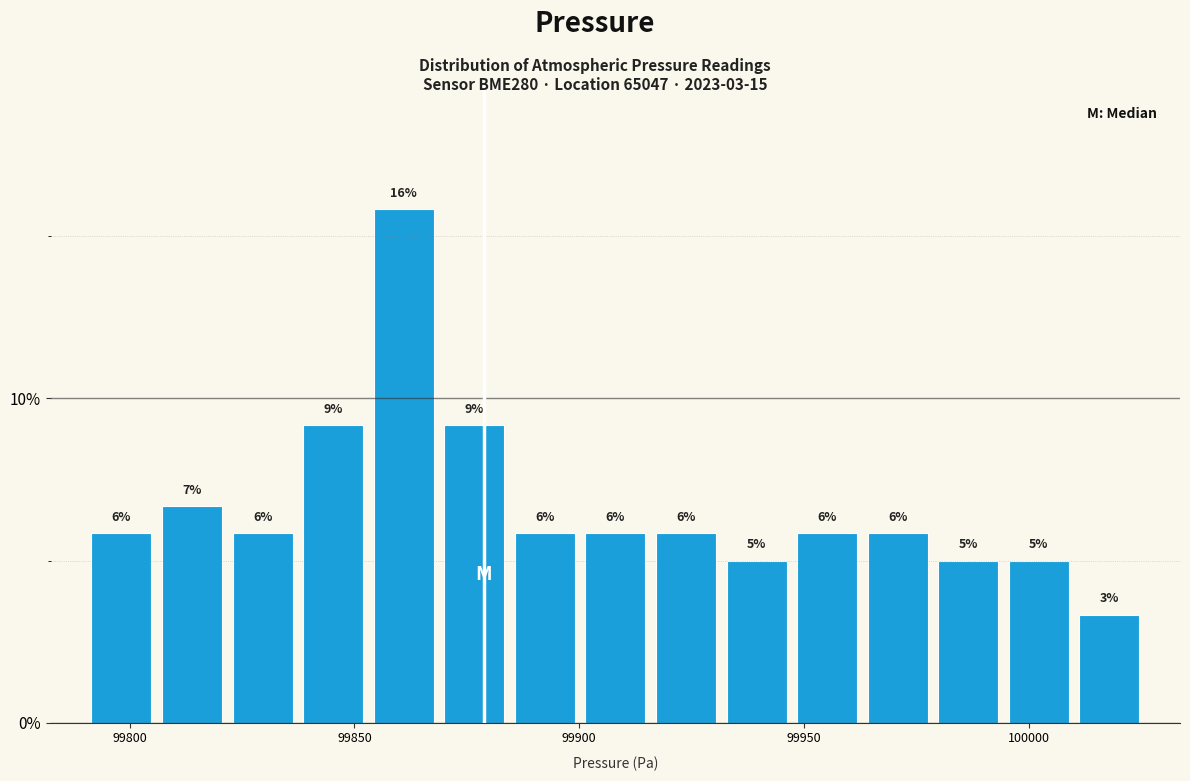

Read against the x-axis, roughly where is the centre of the tallest bar?

99860